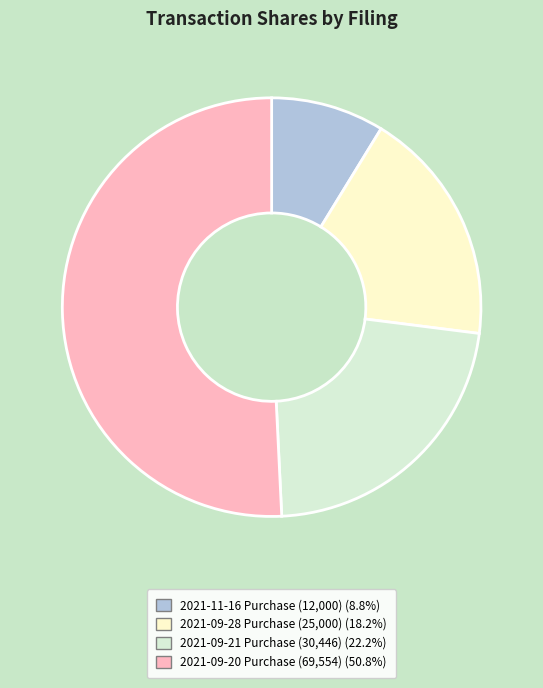

Does any single category account for the majority?

Yes